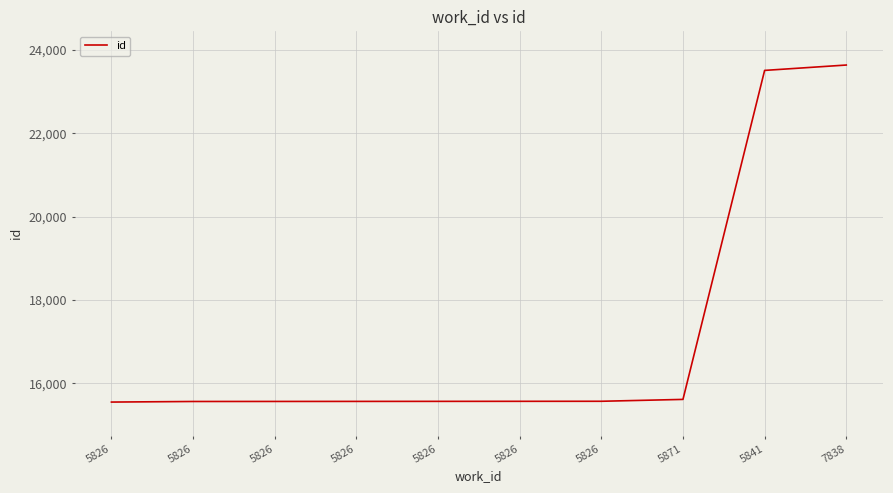

What is the label of the 6th point from the right?

5826